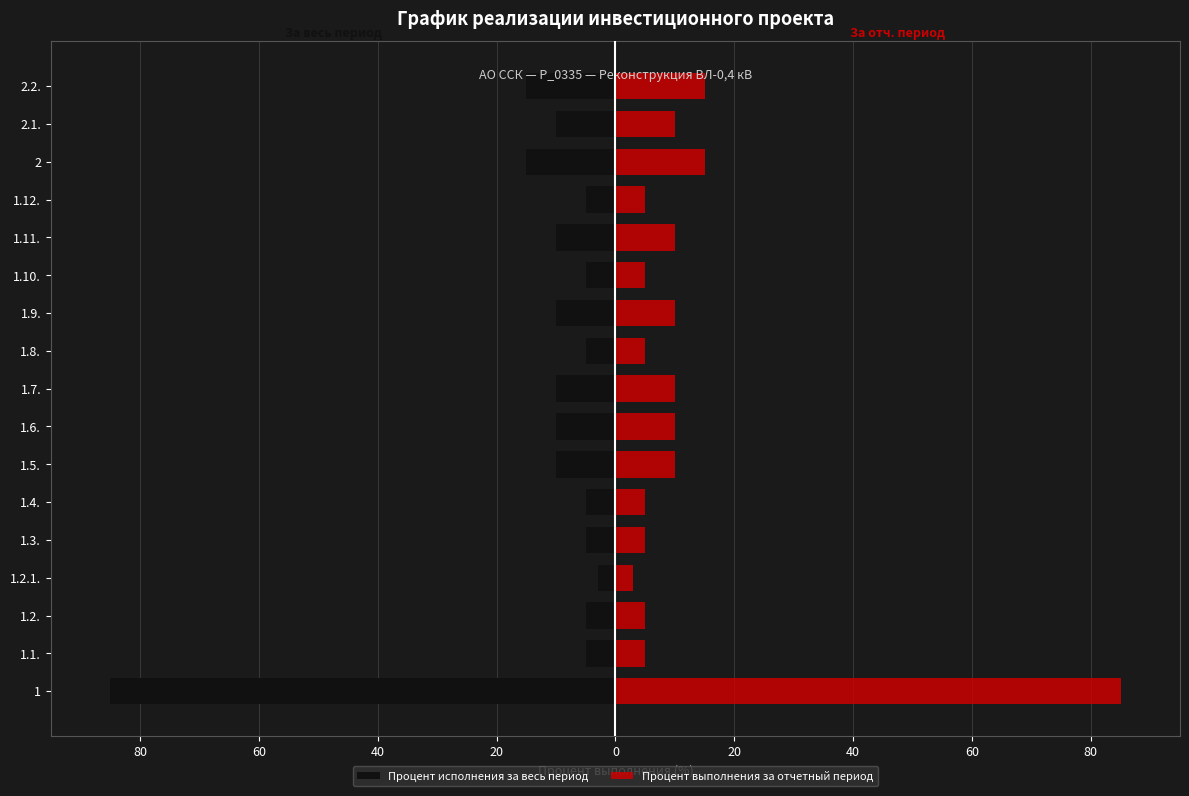

The Процент выполнения за отчетный период series shows 16 at 1.7.. True or false?

False